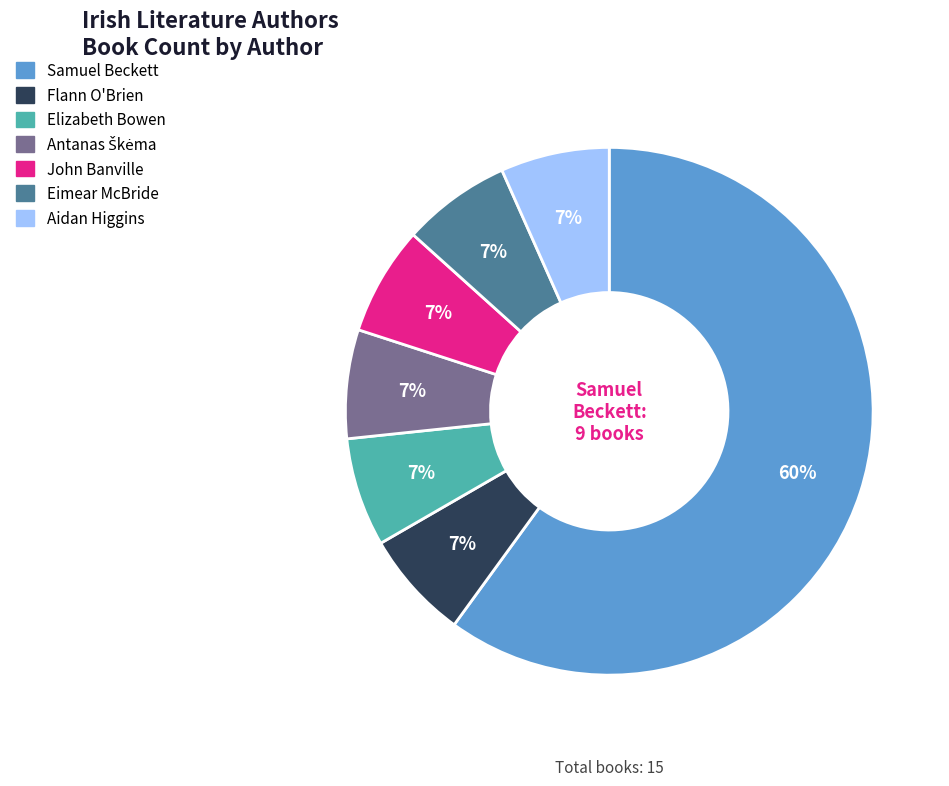

What is the largest slice in the pie chart?

Samuel Beckett